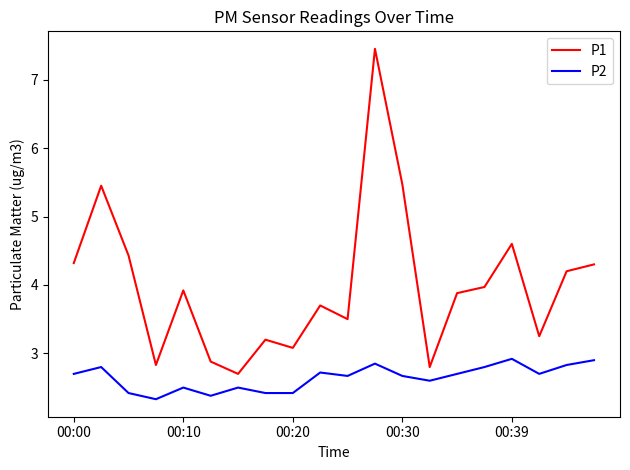

What is the maximum value shown in the chart?

7.5